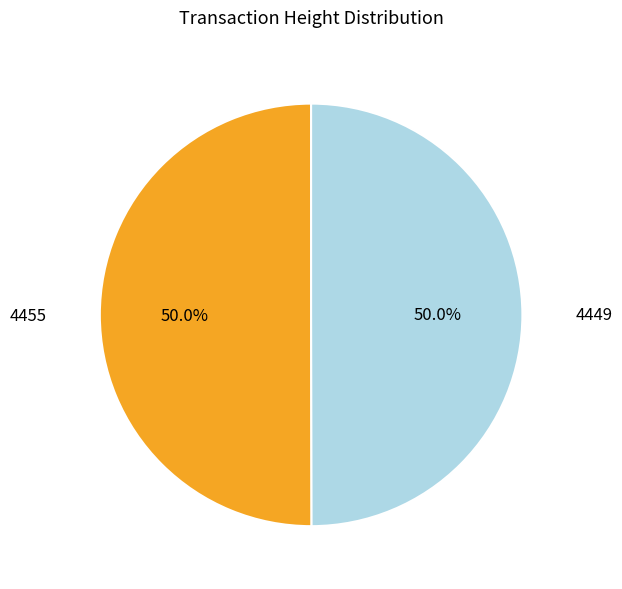

To the nearest percent, what percentage of the pie is 4449?

50%